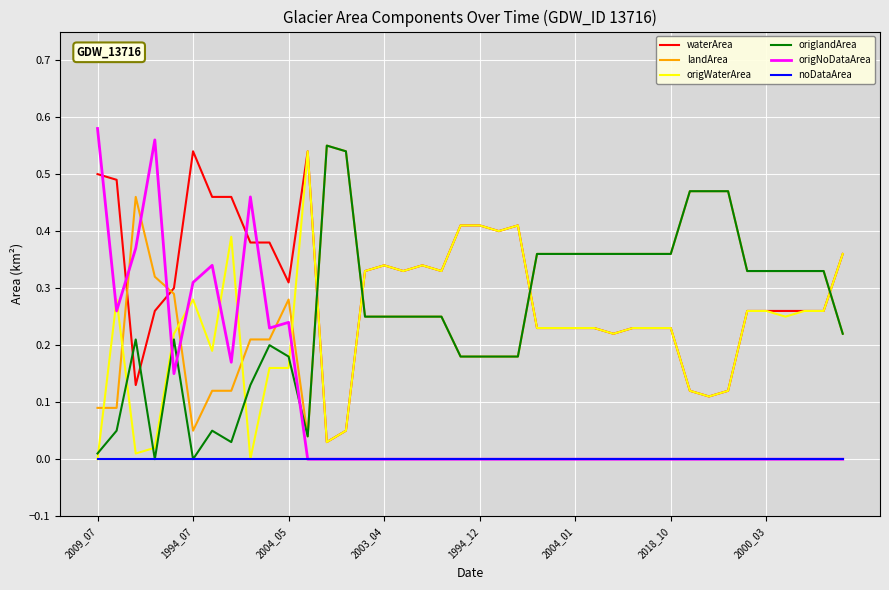

True or false: origlandArea and origWaterArea intersect in this chart.

True